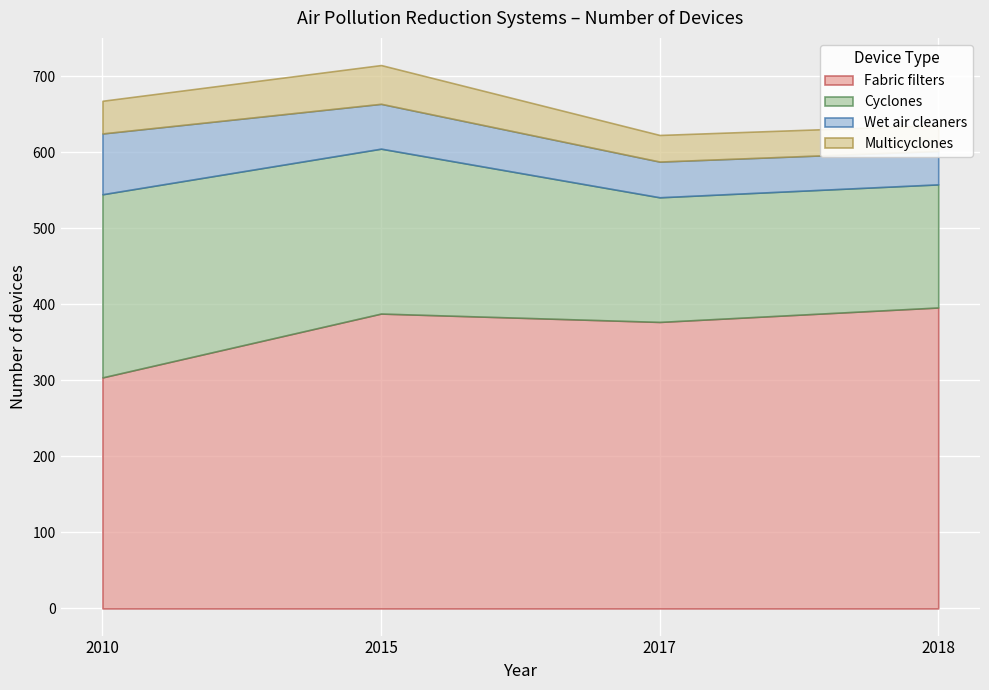

True or false: Cyclones has more than 1 interior local peaks.

False